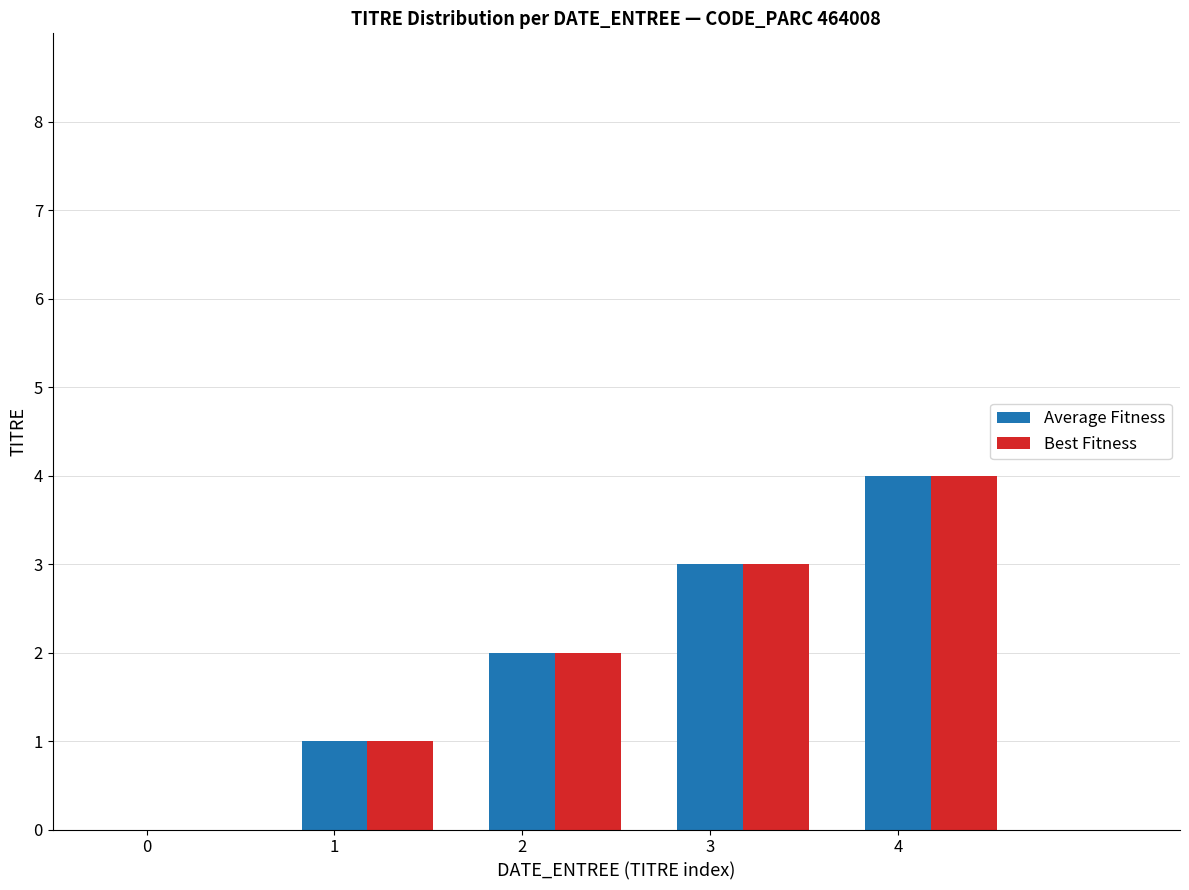

How many series are shown in this chart?

2